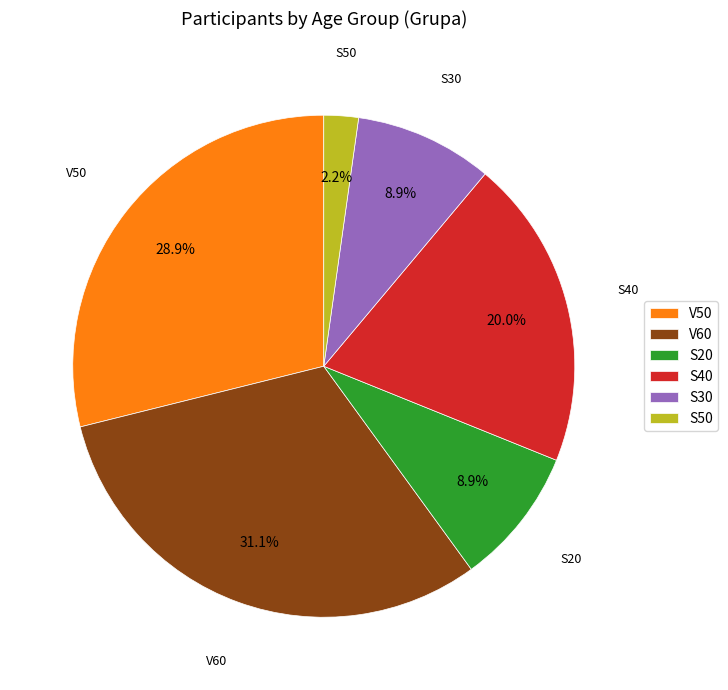

Which has a higher value, V50 or S50?

V50